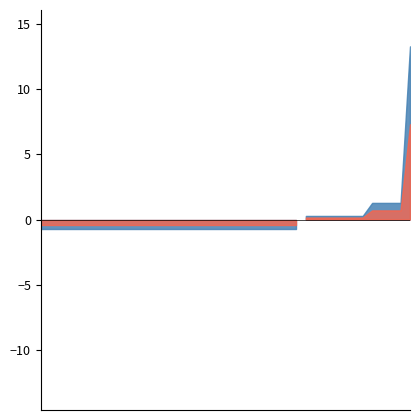

Which category has the lowest value across all series?

2023000221